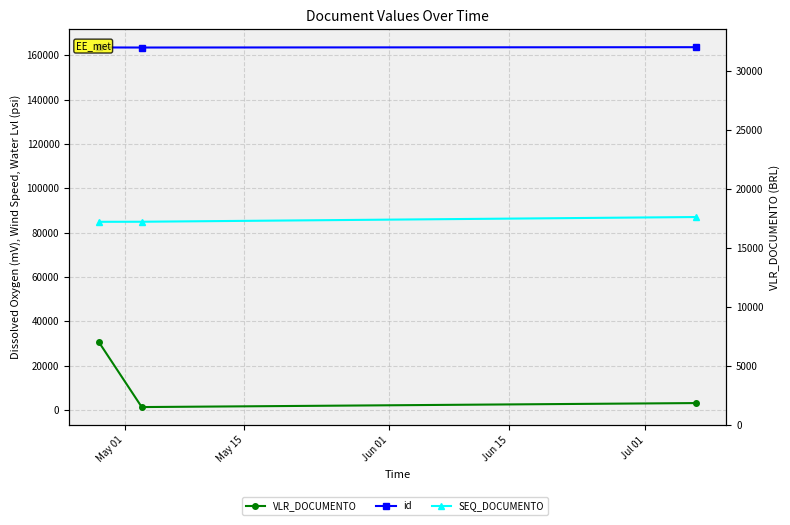

Which series has the largest total across all categories?

id